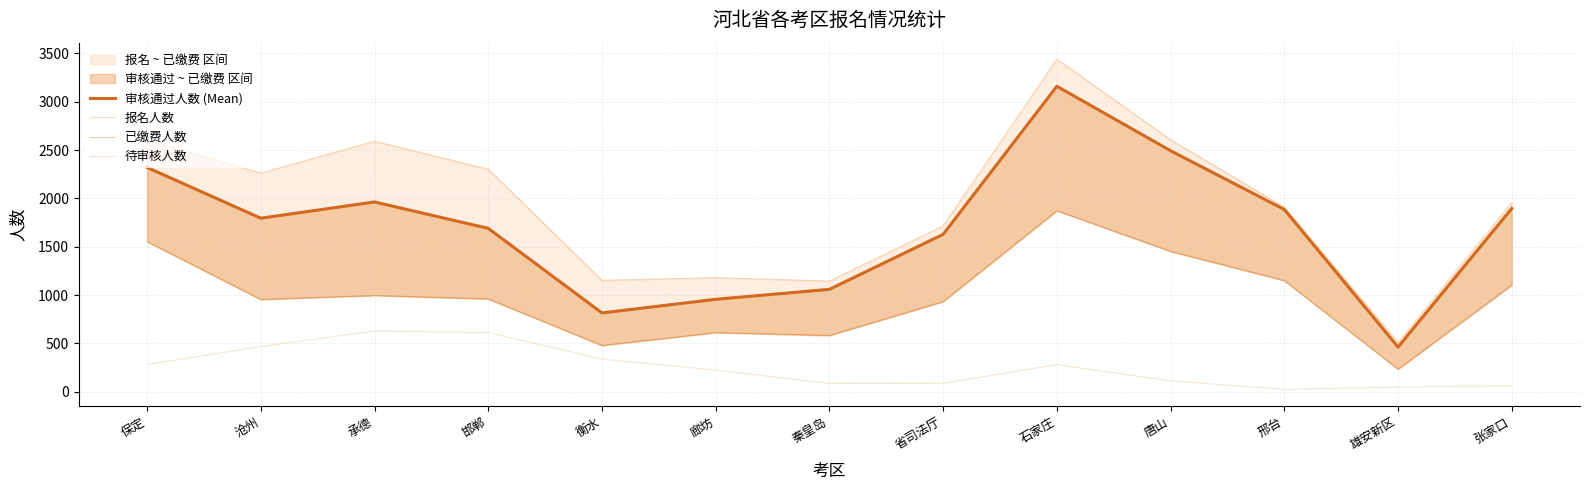

What is the maximum value shown in the chart?

3440